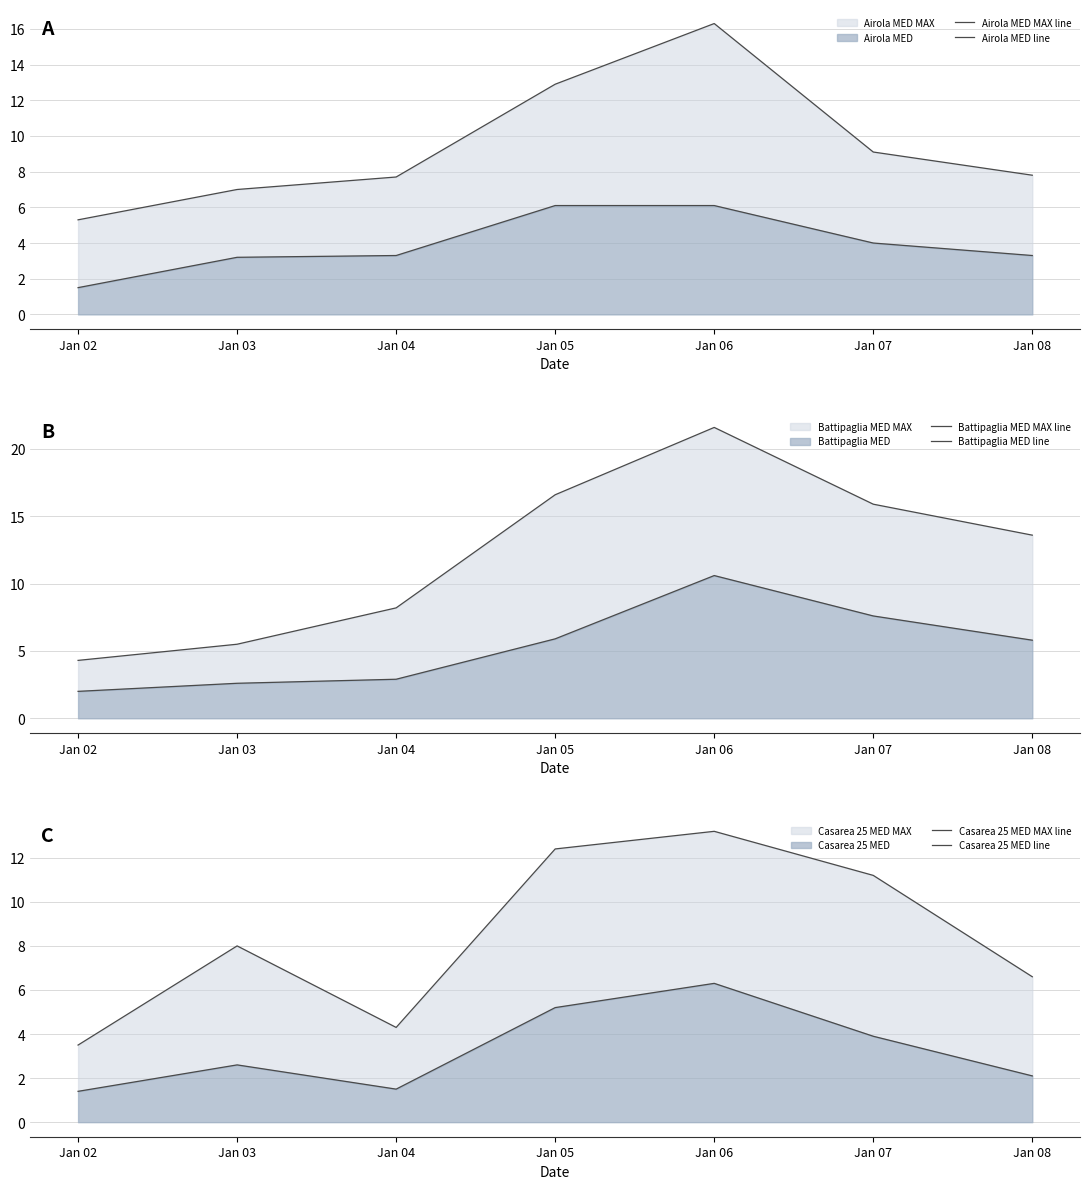

Where does the Battipaglia MED MAX line series first go above 13?

Jan 05